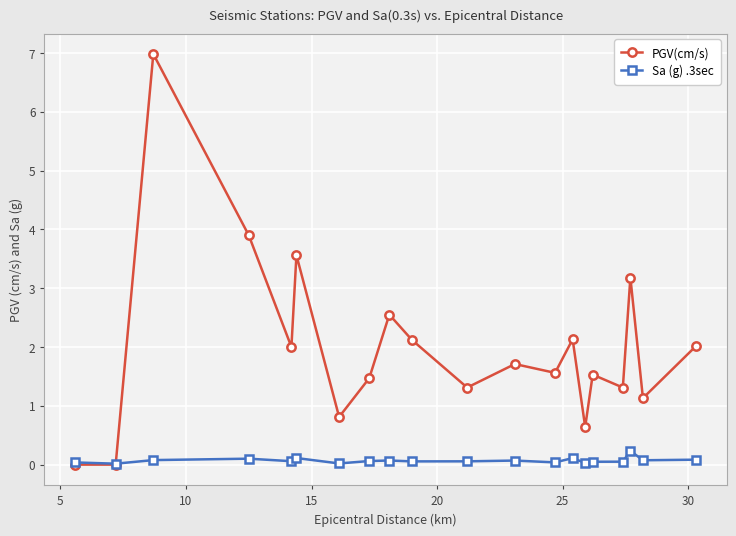

Rank the series by their average value, from highest to lowest.

PGV(cm/s), Sa (g) .3sec